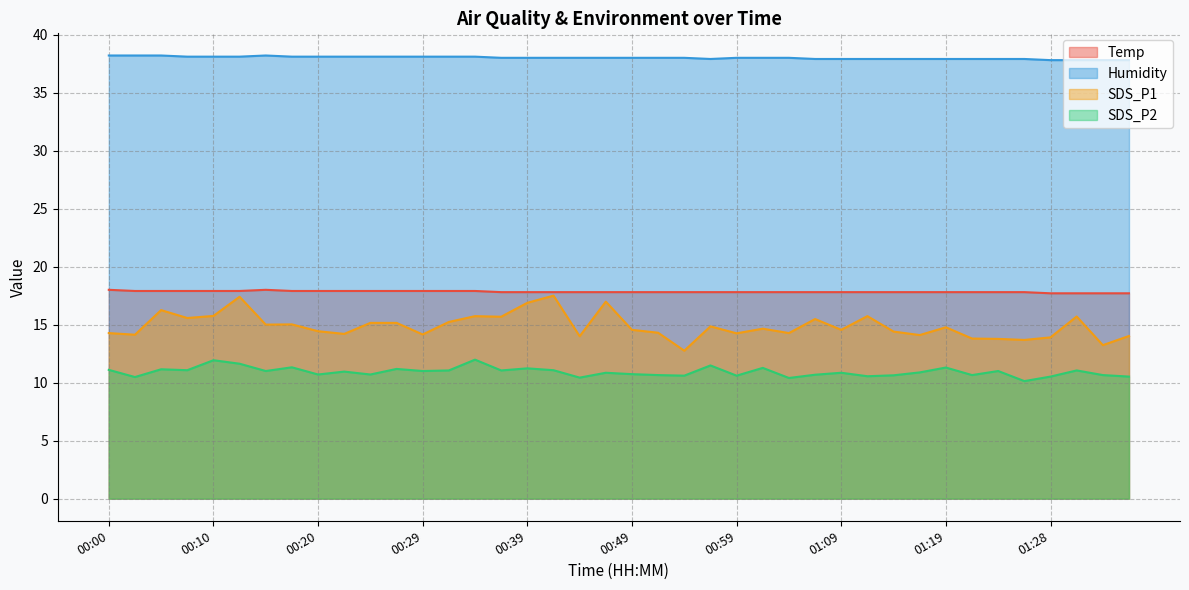

The SDS_P2 series shows 10.6 at 01:11. True or false?

True